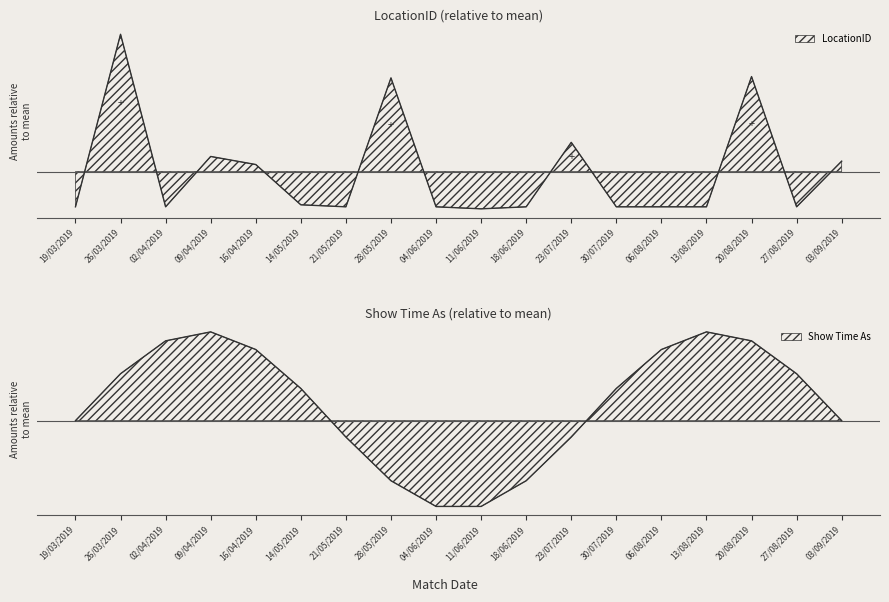

What is the difference between the values at 18/06/2019 and 28/05/2019?

192.0